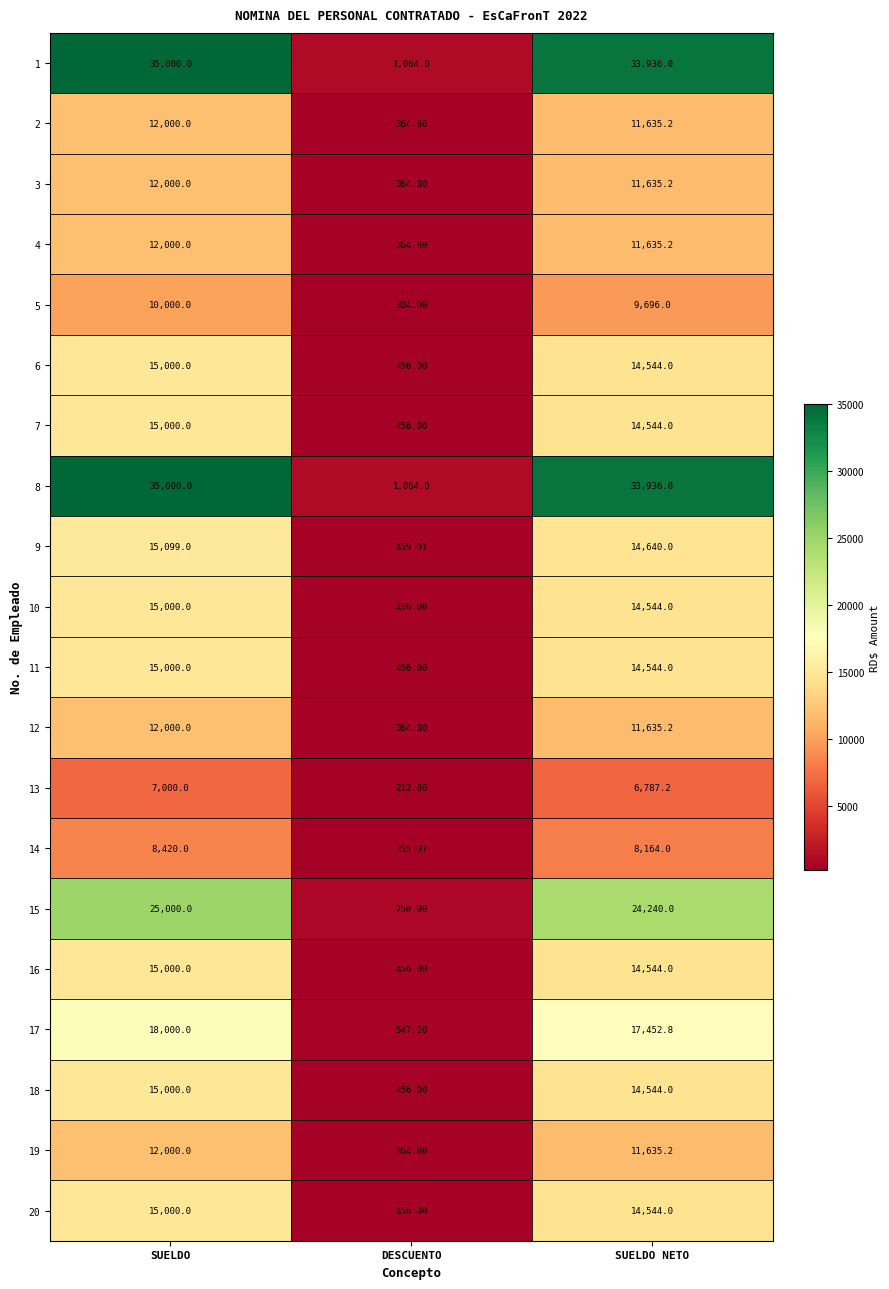

Which category has the lowest value across all series?

DESCUENTO